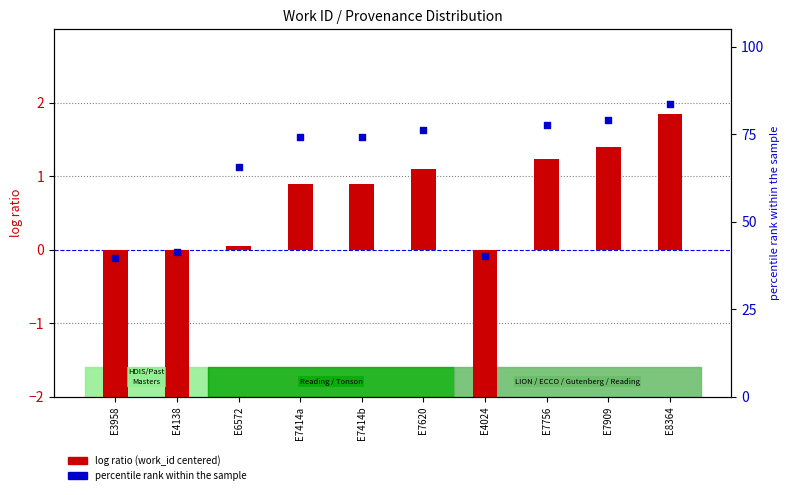

At which category is the sum across all series the highest?

E8364